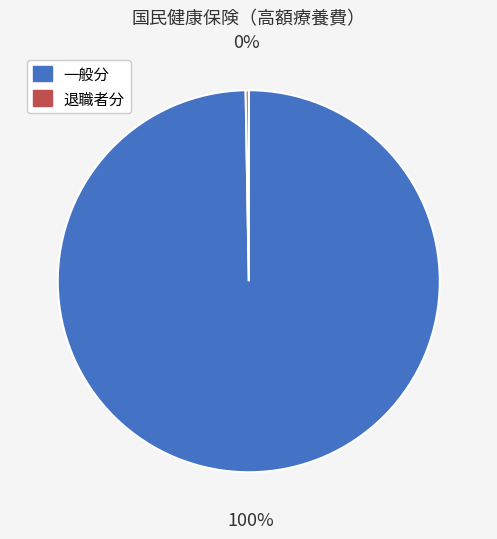

Does any single category account for the majority?

Yes